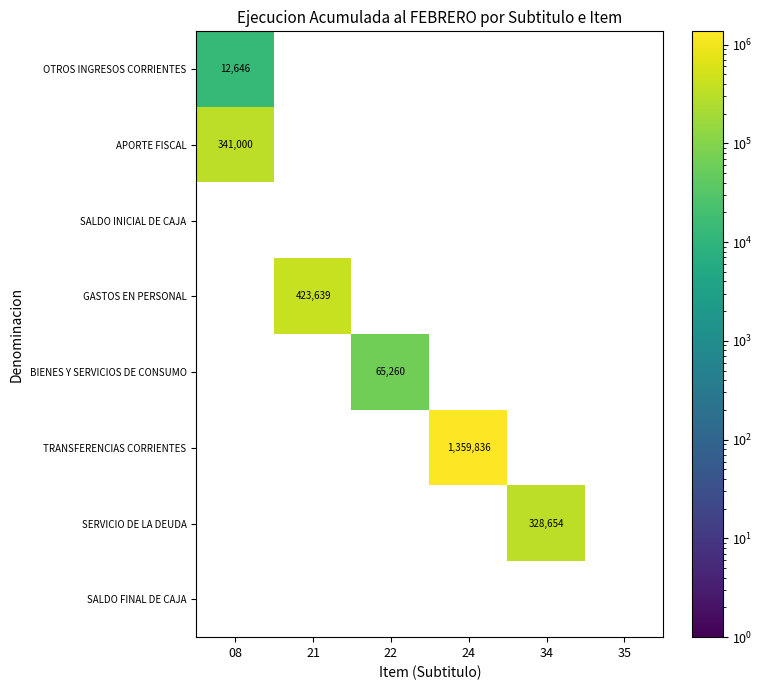

Is it true that OTROS INGRESOS CORRIENTES equals 12646 at 08?

True